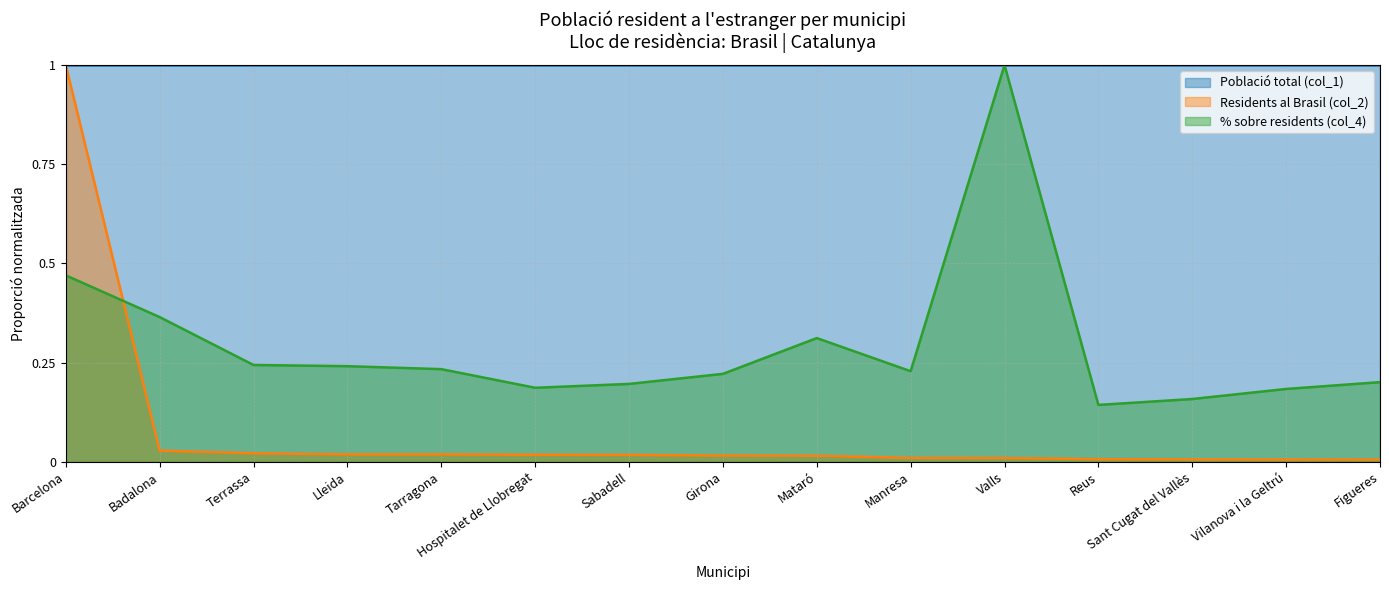

What is the total value across all series at Terrassa?

0.3